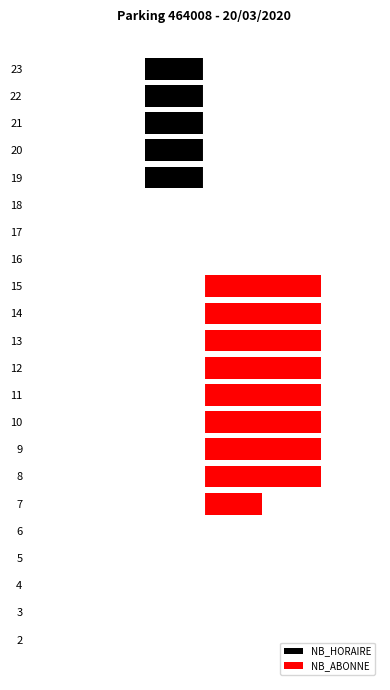

What is the value of the NB_HORAIRE bar at the 18th from the left?

-1